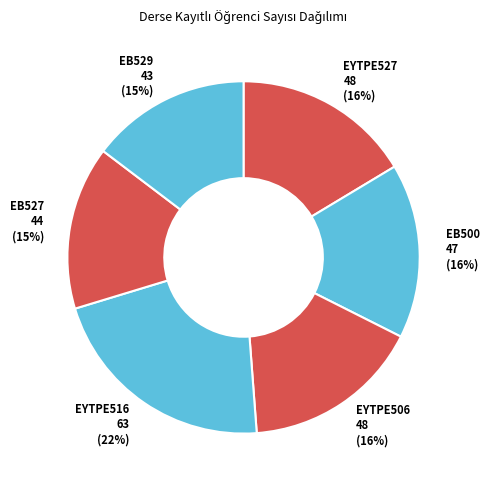

Approximately how many times larger is the value at EYTPE527 compared to EB529?

1.1